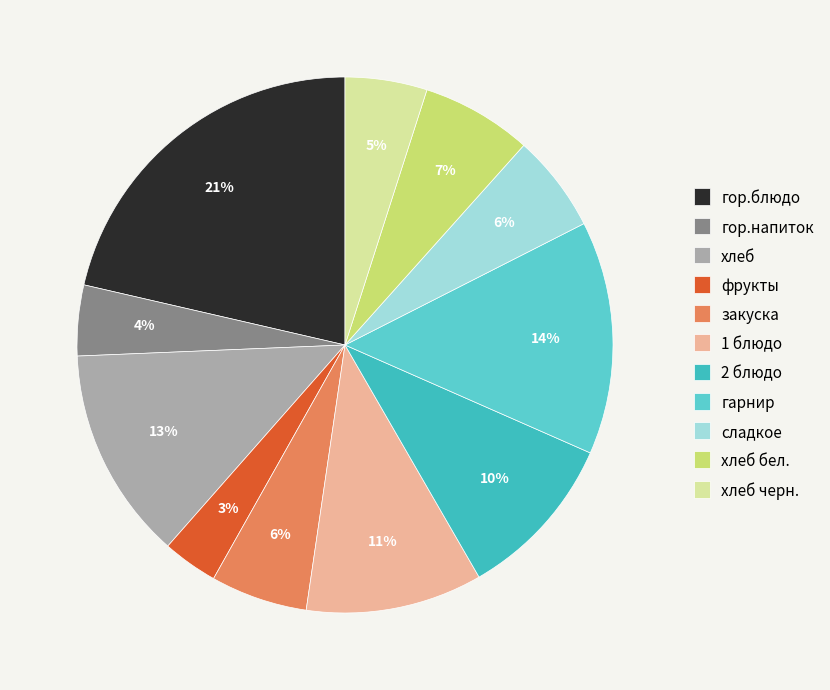

How many slices are in this pie chart?

11